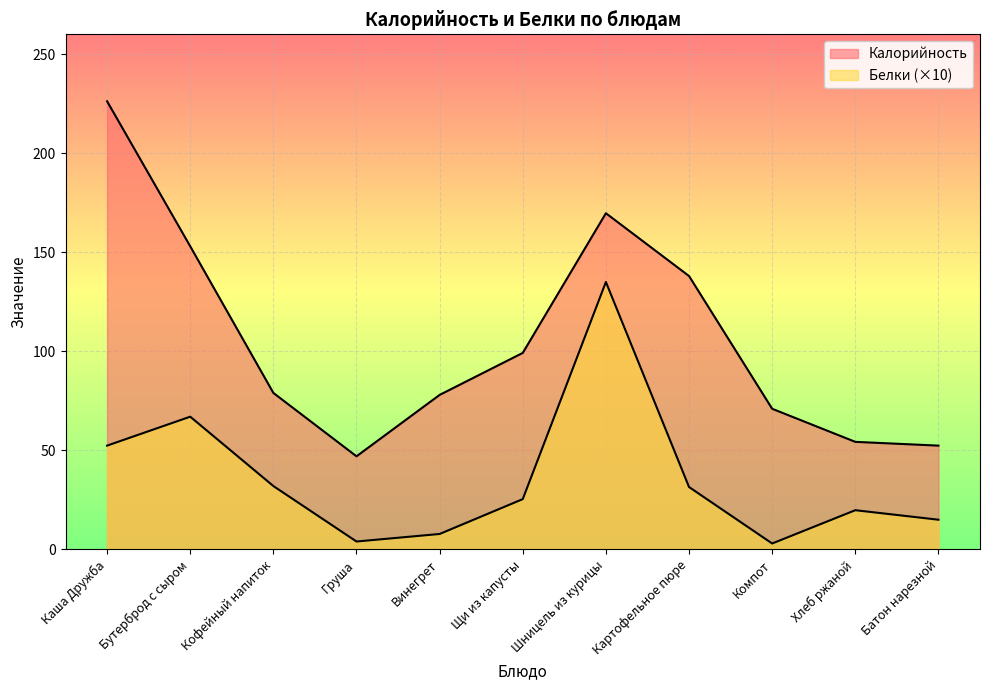

How many lines are shown in the chart?

2